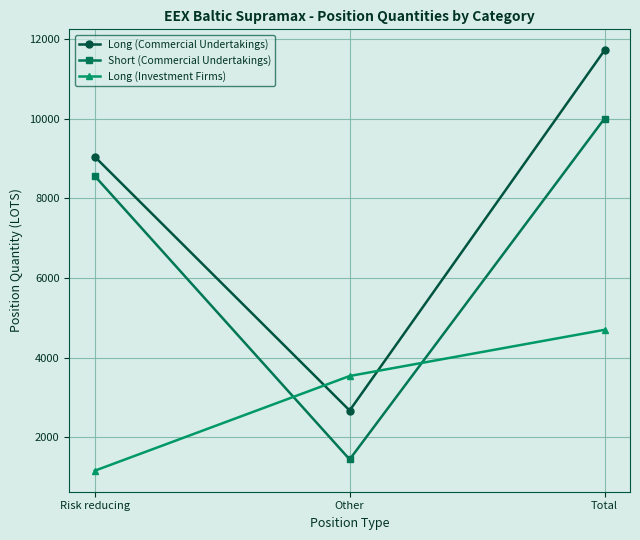

Is the value of Long (Commercial Undertakings) at Total greater than the value of Long (Investment Firms) at Total?

Yes